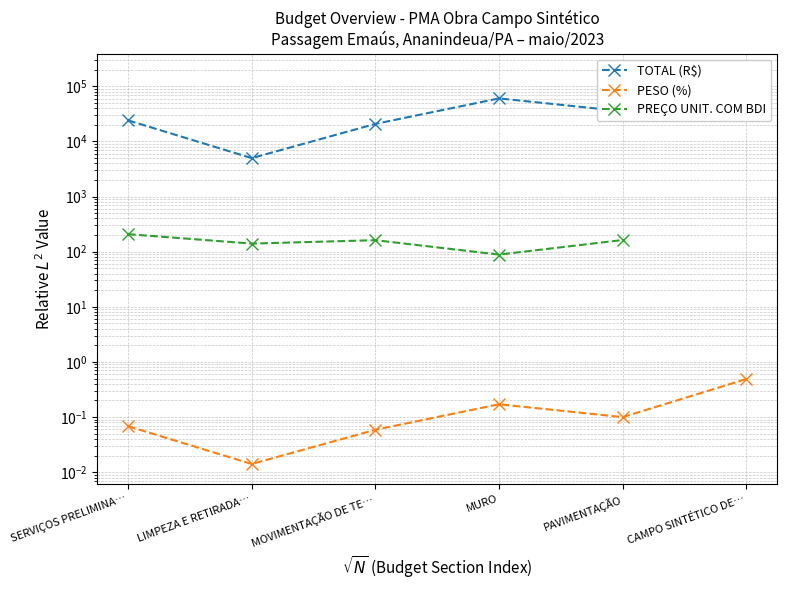

What is the maximum value for TOTAL (R$)?

173321.0